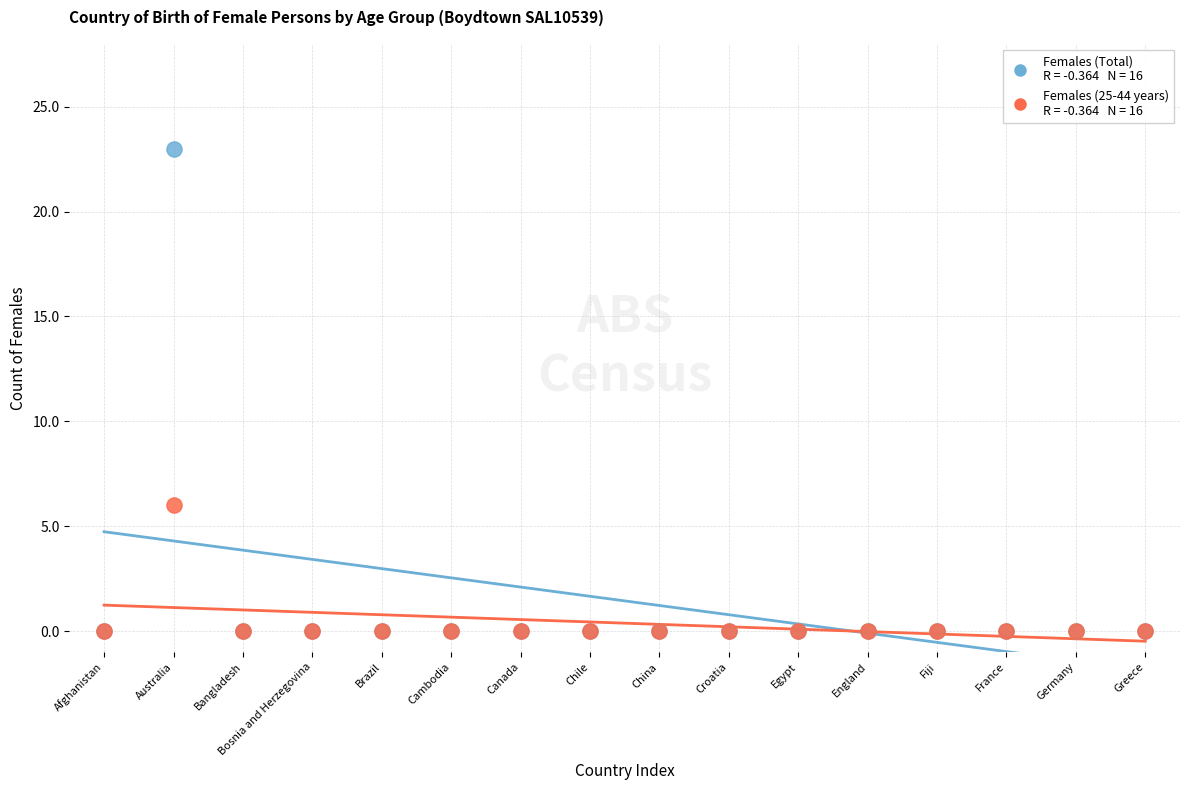

Across all series, what Y value is closest to 11?

6